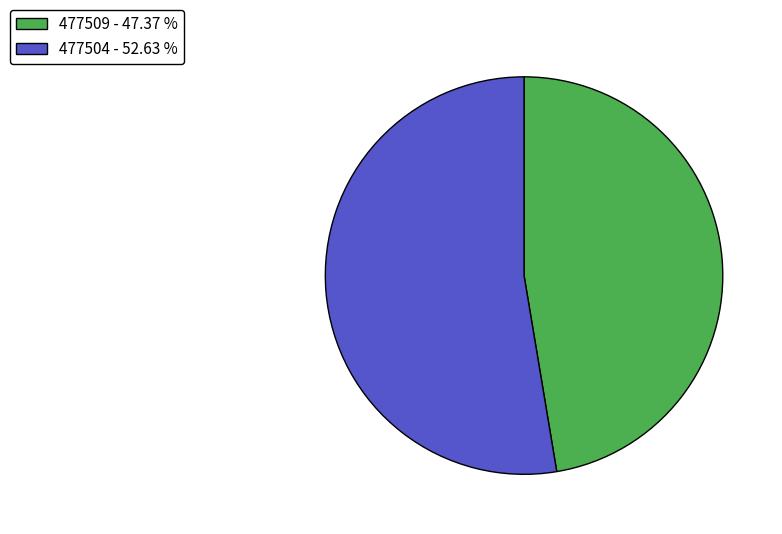

What is the ratio of the value at 477504 - 52.63 % to the value at 477509 - 47.37 %?

1.1